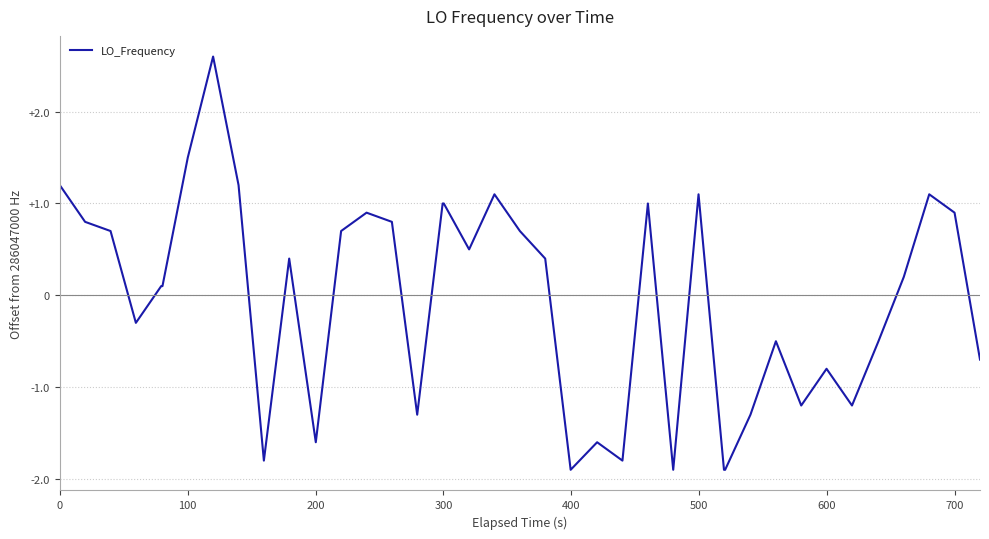

What is the minimum value shown in the chart?

-1.9